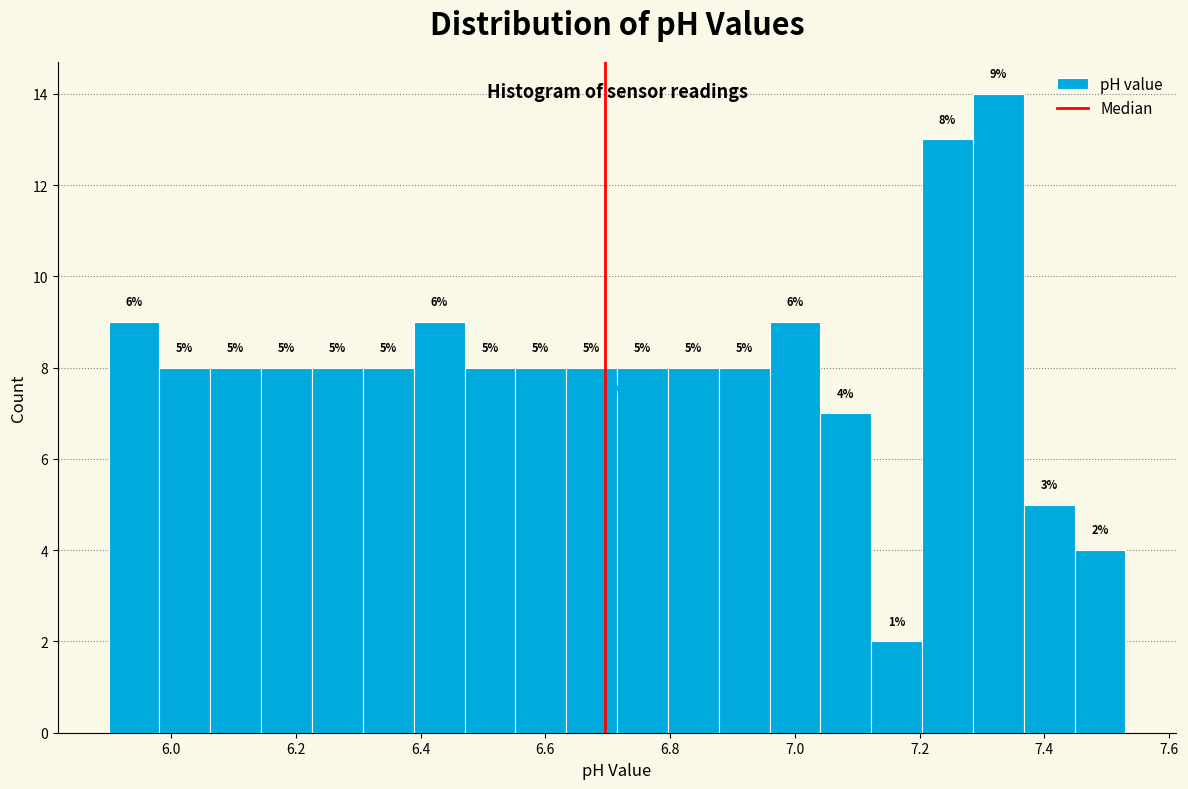

Over which range of the x-axis is the bar tallest?

7.28 to 7.36